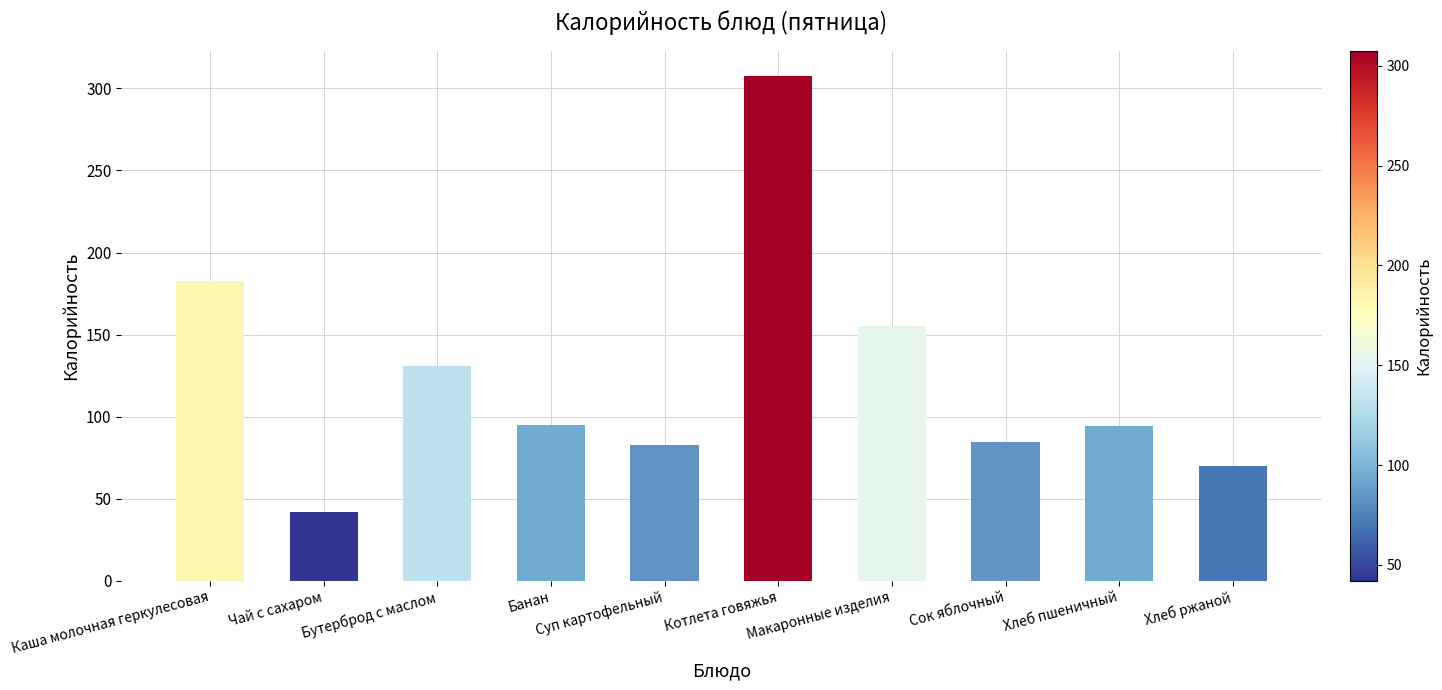

What is the difference between the second highest and second lowest values?

112.8